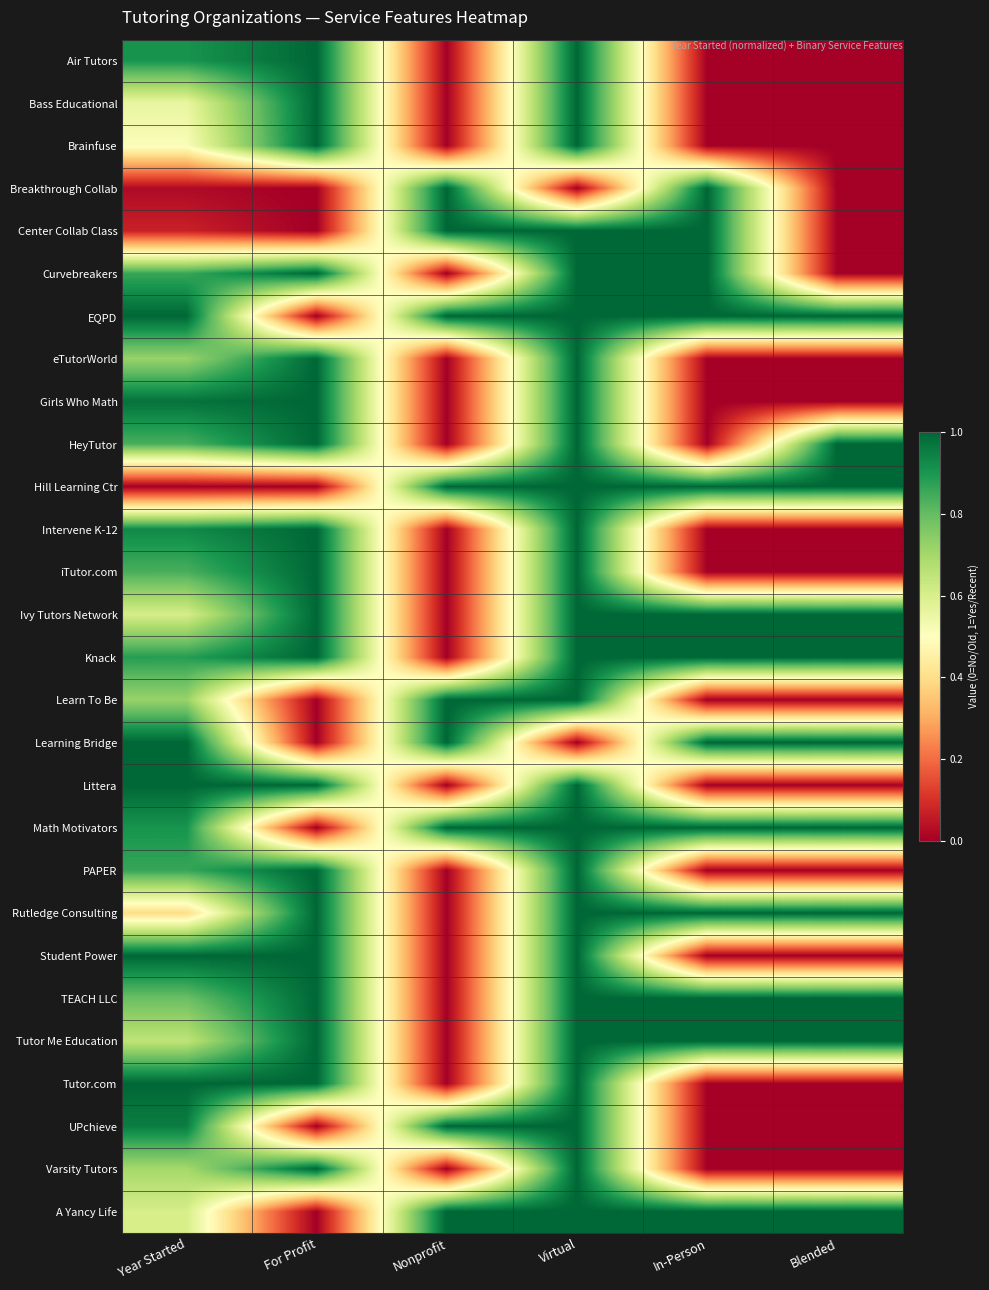

Reading left to right, list all the values displayed in this chart.

Air Tutors: Year Started=0.9	For Profit=1.0	Nonprofit=0.0	Virtual=1.0	In-Person=0.0	Blended=0.0
Bass Educational: Year Started=0.6	For Profit=1.0	Nonprofit=0.0	Virtual=1.0	In-Person=0.0	Blended=0.0
Brainfuse: Year Started=0.5	For Profit=1.0	Nonprofit=0.0	Virtual=1.0	In-Person=0.0	Blended=0.0
Breakthrough Collab: Year Started=0.0	For Profit=0.0	Nonprofit=1.0	Virtual=0.0	In-Person=1.0	Blended=0.0
Center Collab Class: Year Started=0.1	For Profit=0.0	Nonprofit=1.0	Virtual=1.0	In-Person=1.0	Blended=0.0
Curvebreakers: Year Started=0.9	For Profit=1.0	Nonprofit=0.0	Virtual=1.0	In-Person=1.0	Blended=0.0
EQPD: Year Started=1.0	For Profit=0.0	Nonprofit=1.0	Virtual=1.0	In-Person=1.0	Blended=1.0
eTutorWorld: Year Started=0.7	For Profit=1.0	Nonprofit=0.0	Virtual=1.0	In-Person=0.0	Blended=0.0
Girls Who Math: Year Started=1.0	For Profit=1.0	Nonprofit=0.0	Virtual=1.0	In-Person=0.0	Blended=0.0
HeyTutor: Year Started=0.8	For Profit=1.0	Nonprofit=0.0	Virtual=1.0	In-Person=0.0	Blended=1.0
Hill Learning Ctr: Year Started=0.0	For Profit=0.0	Nonprofit=1.0	Virtual=1.0	In-Person=1.0	Blended=1.0
Intervene K-12: Year Started=0.9	For Profit=1.0	Nonprofit=0.0	Virtual=1.0	In-Person=0.0	Blended=0.0
iTutor.com: Year Started=0.8	For Profit=1.0	Nonprofit=0.0	Virtual=1.0	In-Person=0.0	Blended=0.0
Ivy Tutors Network: Year Started=0.6	For Profit=1.0	Nonprofit=0.0	Virtual=1.0	In-Person=1.0	Blended=1.0
Knack: Year Started=0.9	For Profit=1.0	Nonprofit=0.0	Virtual=1.0	In-Person=1.0	Blended=1.0
Learn To Be: Year Started=0.7	For Profit=0.0	Nonprofit=1.0	Virtual=1.0	In-Person=0.0	Blended=0.0
Learning Bridge: Year Started=1.0	For Profit=0.0	Nonprofit=1.0	Virtual=0.0	In-Person=1.0	Blended=1.0
Littera: Year Started=1.0	For Profit=1.0	Nonprofit=0.0	Virtual=1.0	In-Person=0.0	Blended=0.0
Math Motivators: Year Started=0.9	For Profit=0.0	Nonprofit=1.0	Virtual=1.0	In-Person=1.0	Blended=1.0
PAPER: Year Started=0.9	For Profit=1.0	Nonprofit=0.0	Virtual=1.0	In-Person=0.0	Blended=0.0
Rutledge Consulting: Year Started=0.4	For Profit=1.0	Nonprofit=0.0	Virtual=1.0	In-Person=1.0	Blended=1.0
Student Power: Year Started=1.0	For Profit=1.0	Nonprofit=0.0	Virtual=1.0	In-Person=0.0	Blended=0.0
TEACH LLC: Year Started=0.8	For Profit=1.0	Nonprofit=0.0	Virtual=1.0	In-Person=1.0	Blended=1.0
Tutor Me Education: Year Started=0.7	For Profit=1.0	Nonprofit=0.0	Virtual=1.0	In-Person=1.0	Blended=1.0
Tutor.com: Year Started=1.0	For Profit=1.0	Nonprofit=0.0	Virtual=1.0	In-Person=0.0	Blended=0.0
UPchieve: Year Started=1.0	For Profit=0.0	Nonprofit=1.0	Virtual=1.0	In-Person=0.0	Blended=0.0
Varsity Tutors: Year Started=0.7	For Profit=1.0	Nonprofit=0.0	Virtual=1.0	In-Person=0.0	Blended=0.0
A Yancy Life: Year Started=0.6	For Profit=0.0	Nonprofit=1.0	Virtual=1.0	In-Person=1.0	Blended=1.0